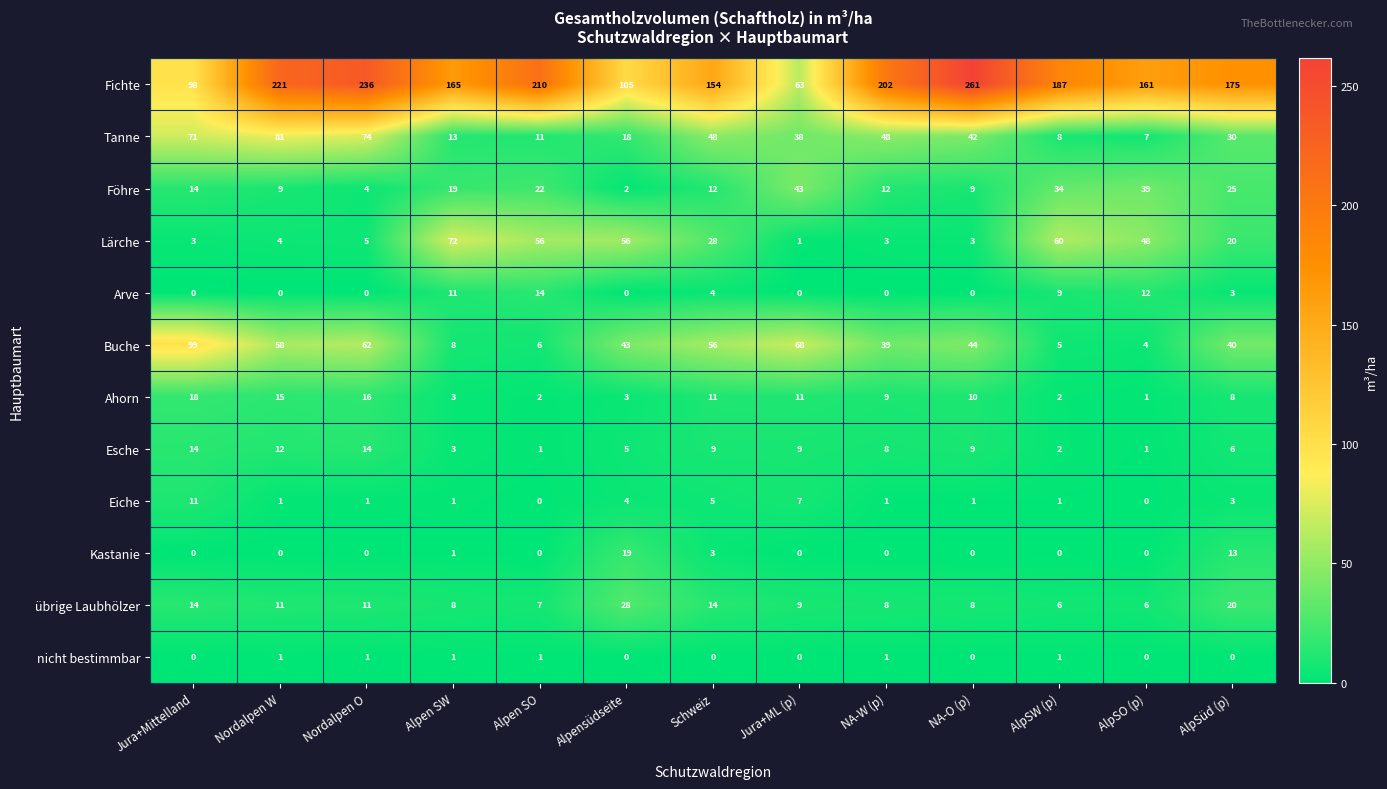

What is the sum of all Kastanie values?

36